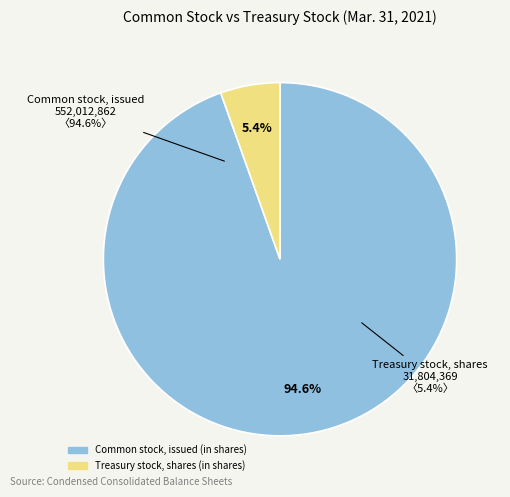

Which category has the smallest portion of the pie?

Treasury stock, shares (in shares)